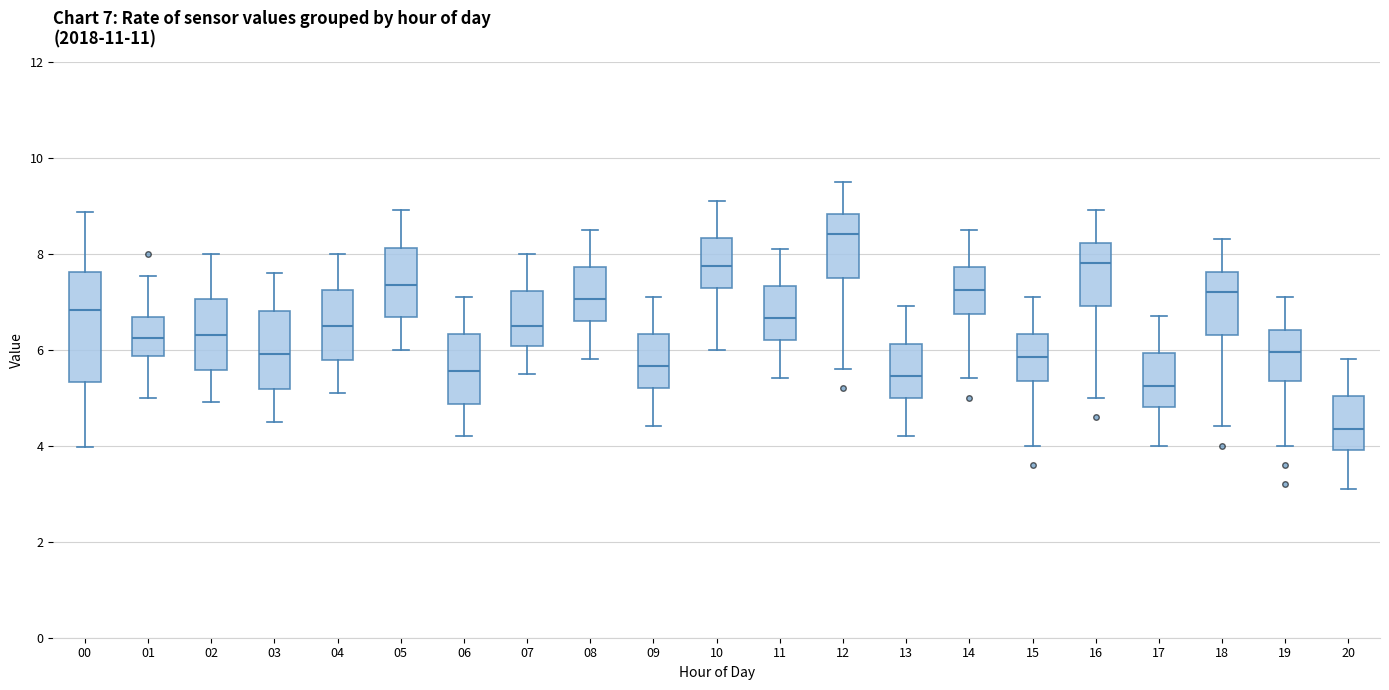

Which box is the tallest, from its lower edge to its upper edge?

00